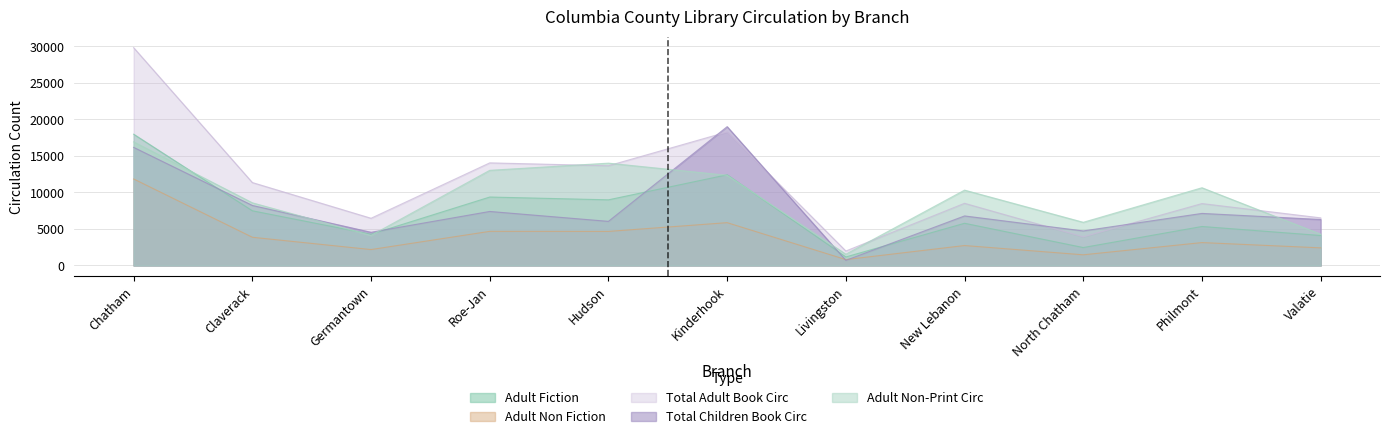

What are all the series names shown in the legend?

Adult Fiction, Adult Non Fiction, Total Adult Book Circ, Total Children Book Circ, Adult Non-Print Circ